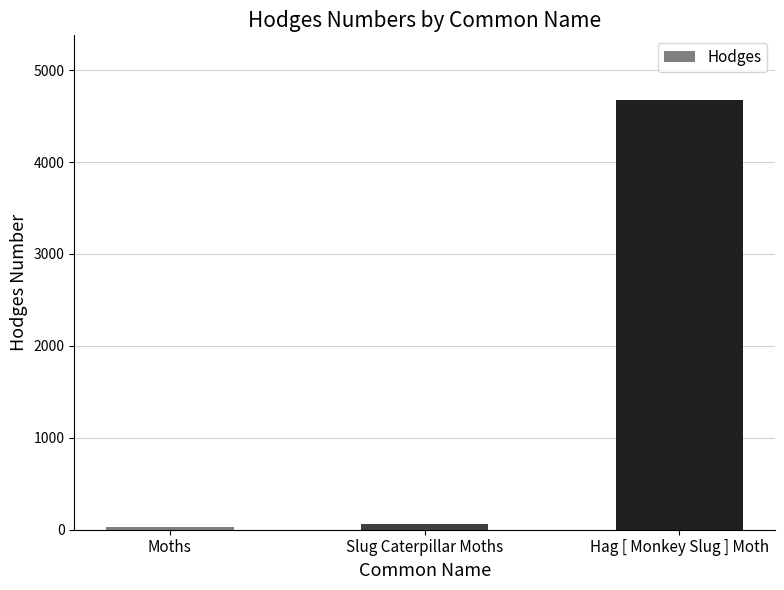

Reading left to right, extract all data points from this chart.

29.0	66.4	4677.0